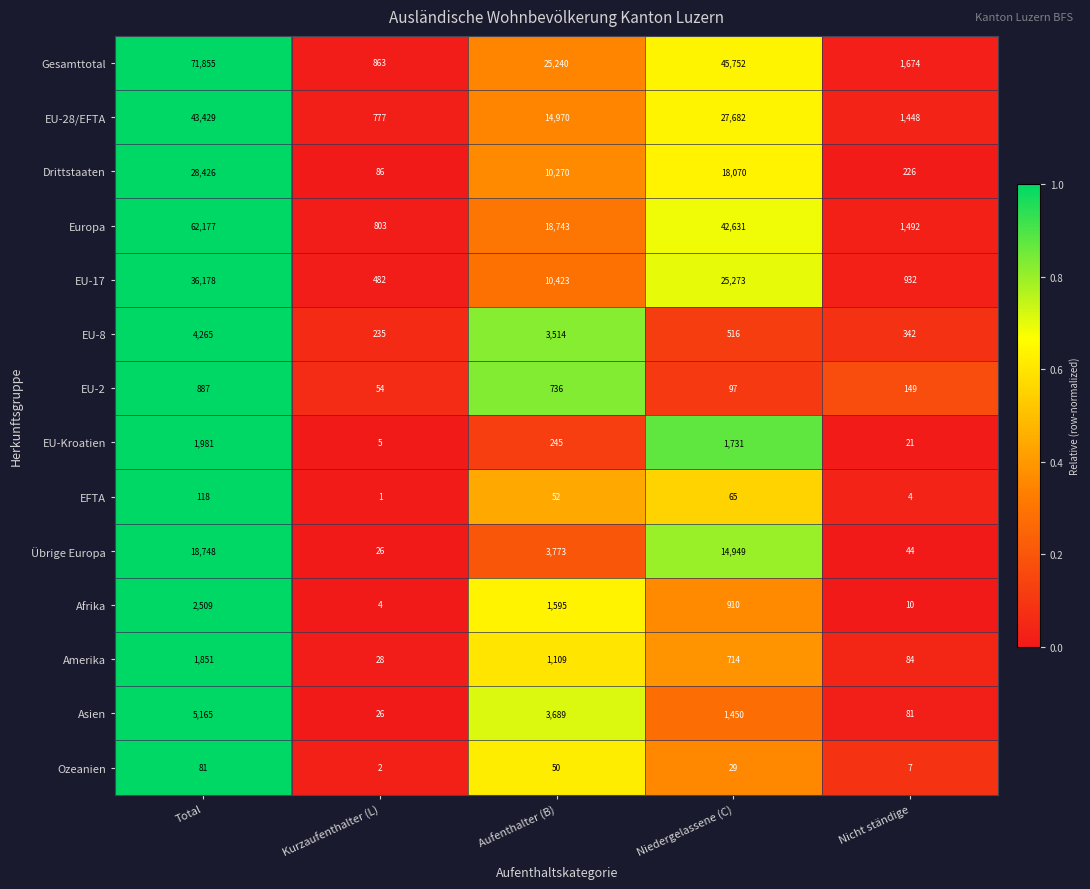

What is the difference between the maximum and second lowest values in the EU-2 series?

790